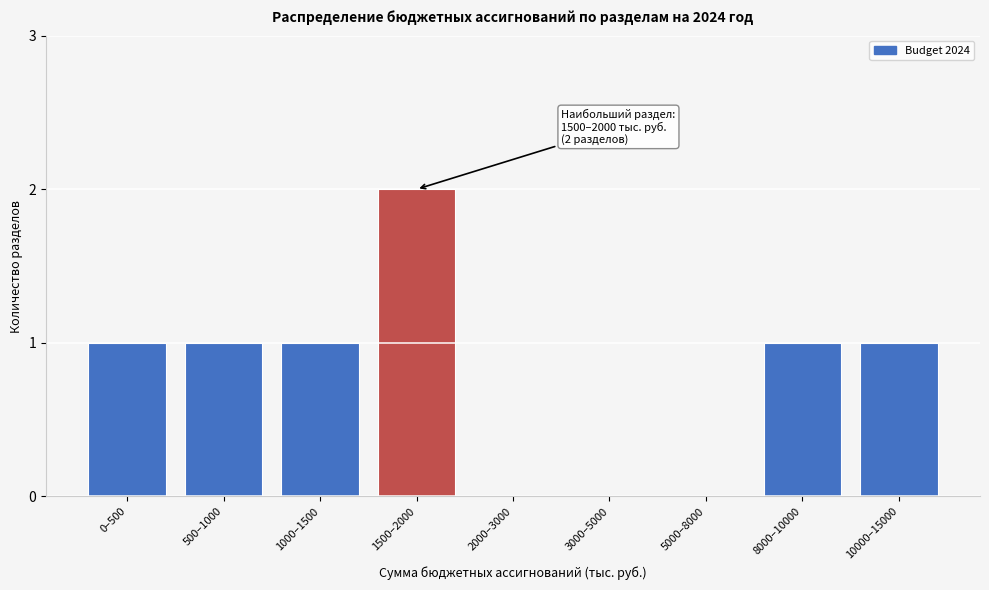

Reading left to right, list all the values displayed in this chart.

0–500=1	500–1000=1	1000–1500=1	1500–2000=2	2000–3000=0	3000–5000=0	5000–8000=0	8000–10000=1	10000–15000=1